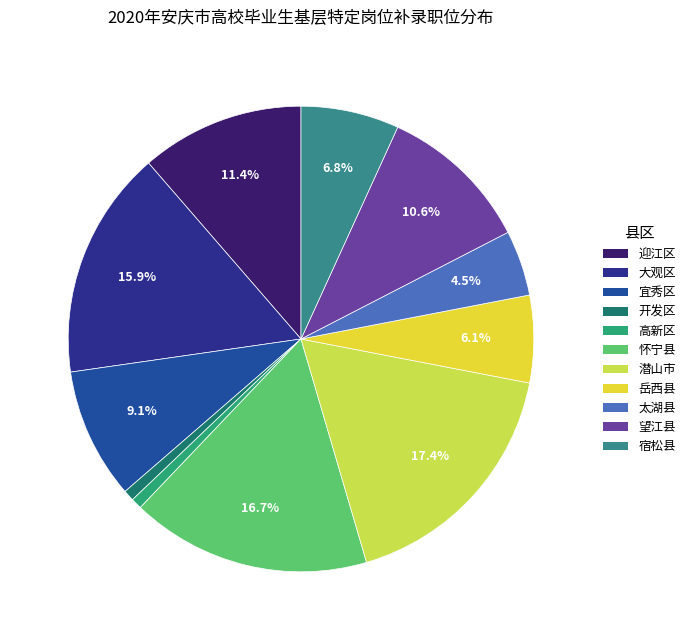

Do 岳西县 and 开发区 together represent more than half of the pie?

No